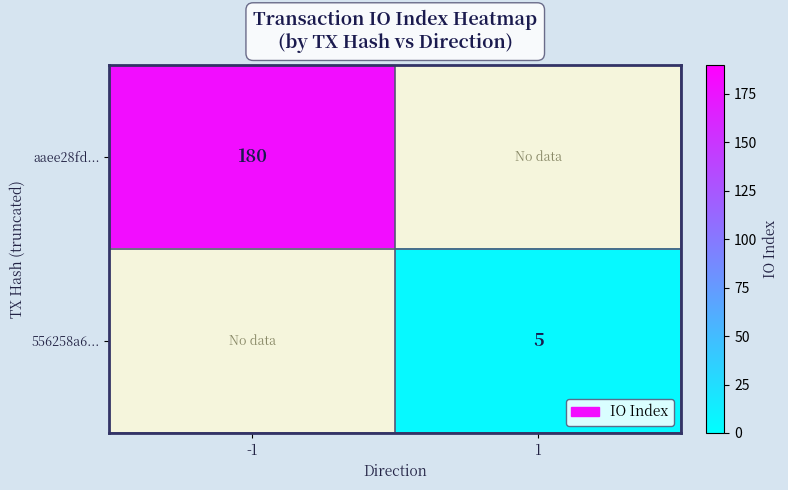

Is the value of 556258a6... at 1 greater than the value of aaee28fd... at -1?

No